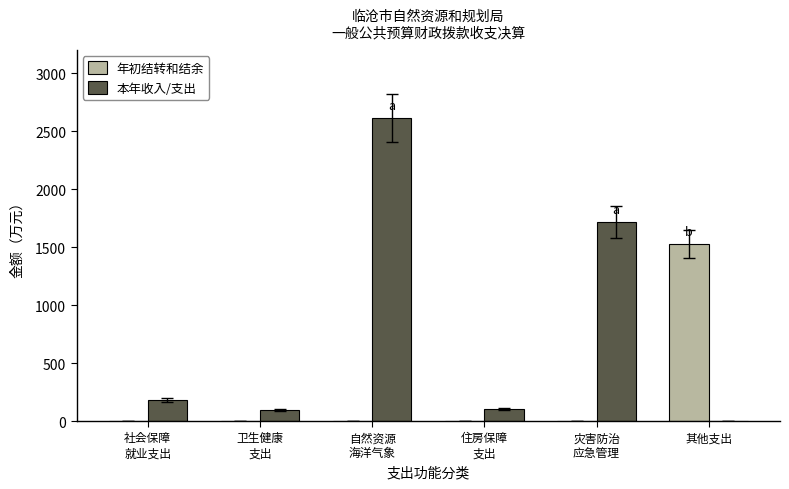

How many groups of bars are there?

6